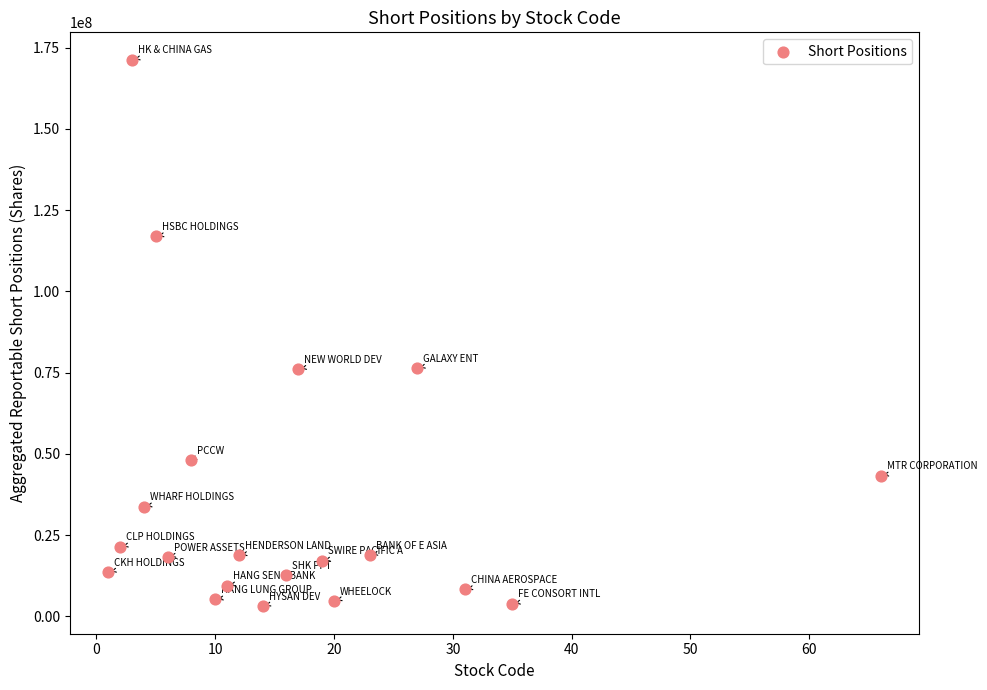

What is the range of X values (max minus min)?

65